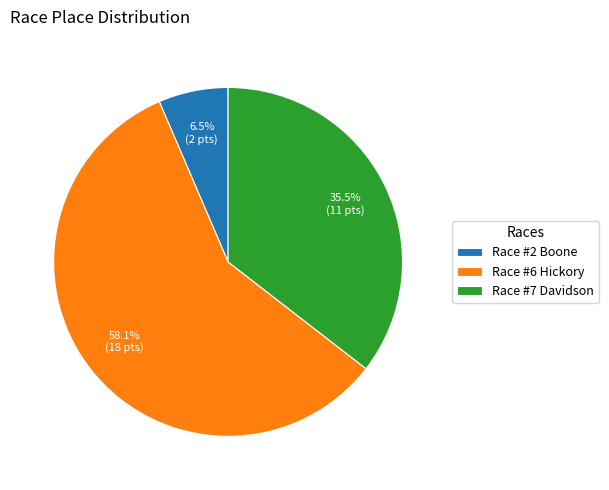

Rank the categories by value from lowest to highest.

Race #2 Boone, Race #7 Davidson, Race #6 Hickory